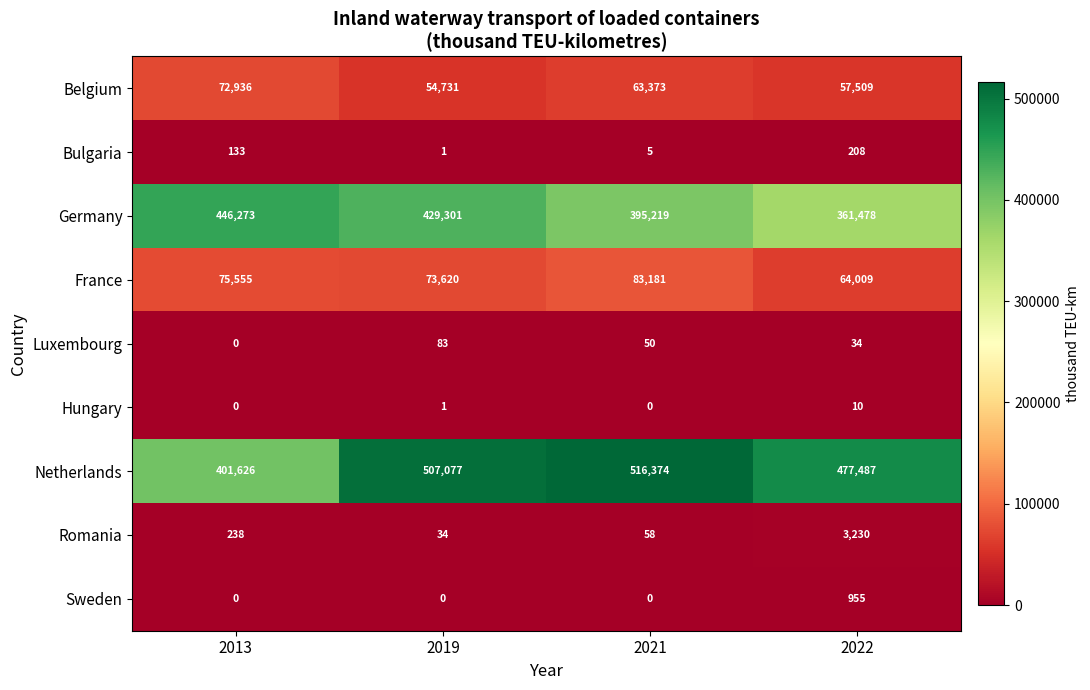

Which series has the largest range (max minus min)?

Netherlands